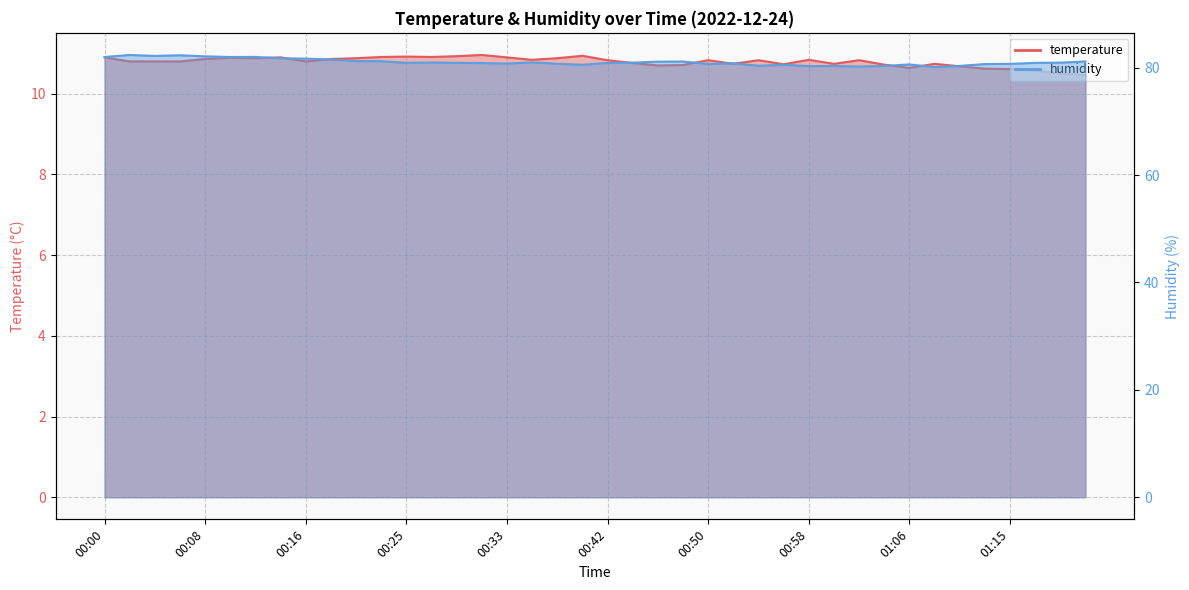

Rank the series at 00:21 from lowest to highest value.

temperature, humidity